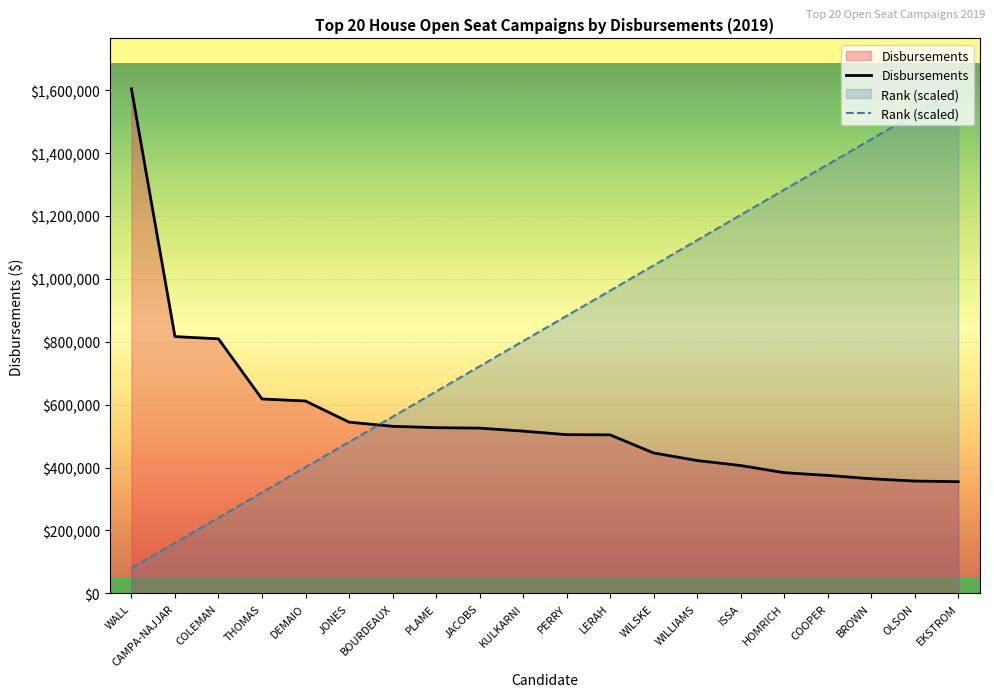

True or false: Rank (scaled) and Disbursements cross at least once.

True